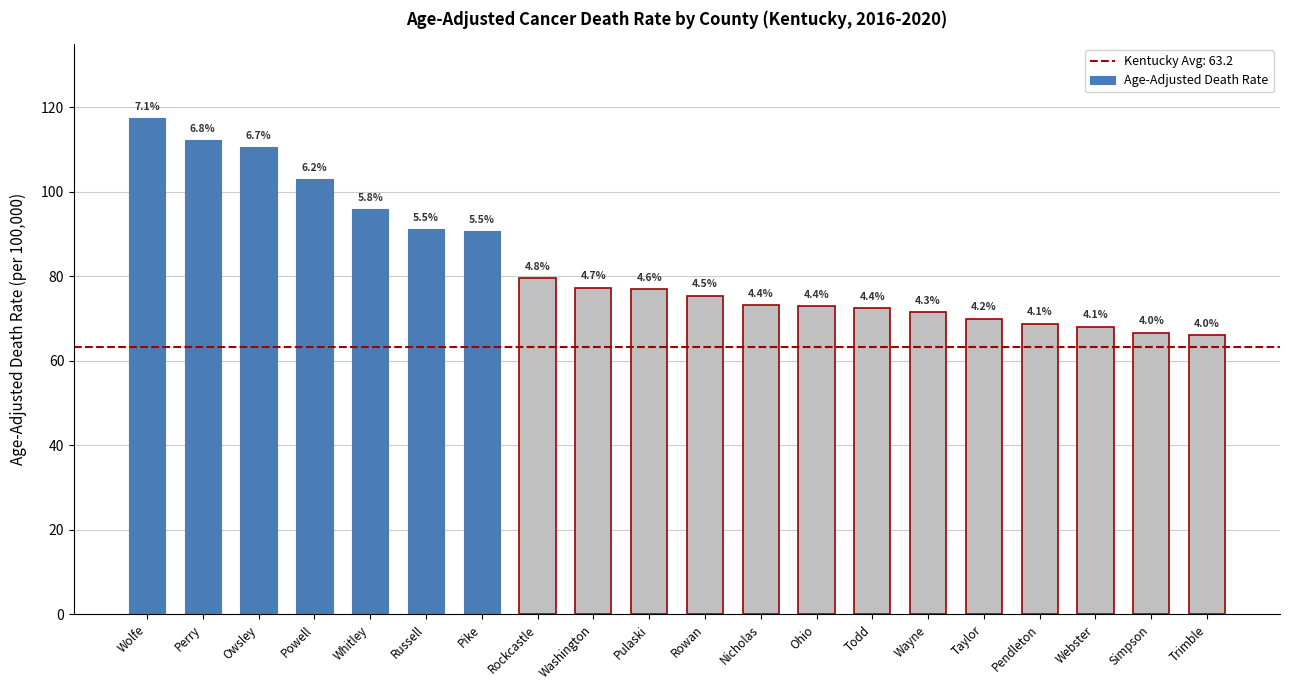

At which category does the chart reach its peak across all series?

Wolfe